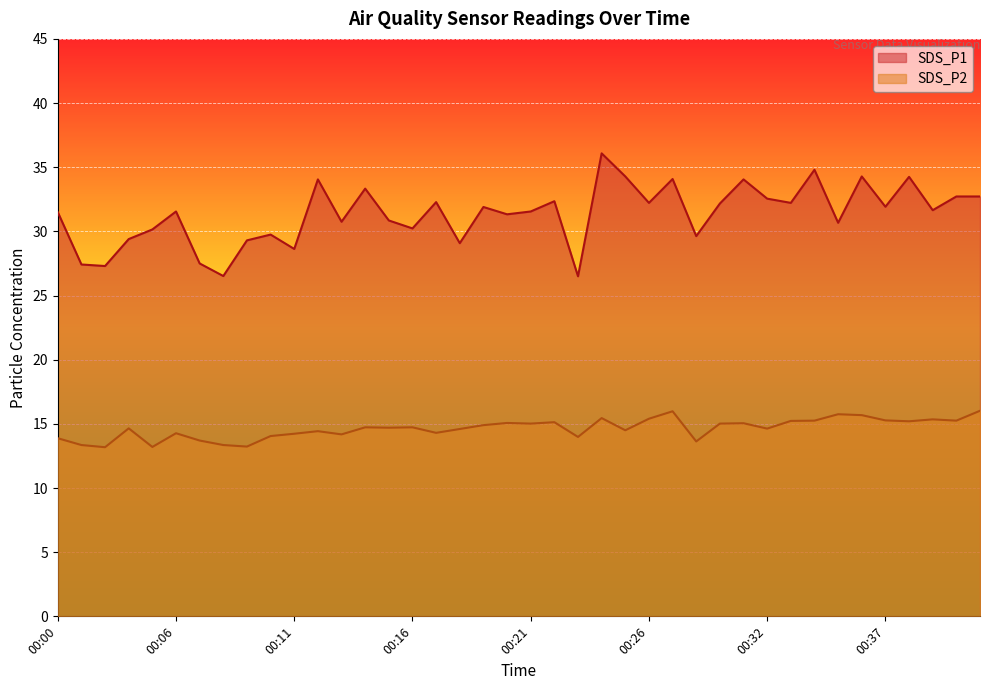

How many data points in SDS_P2 are less than 14?

9